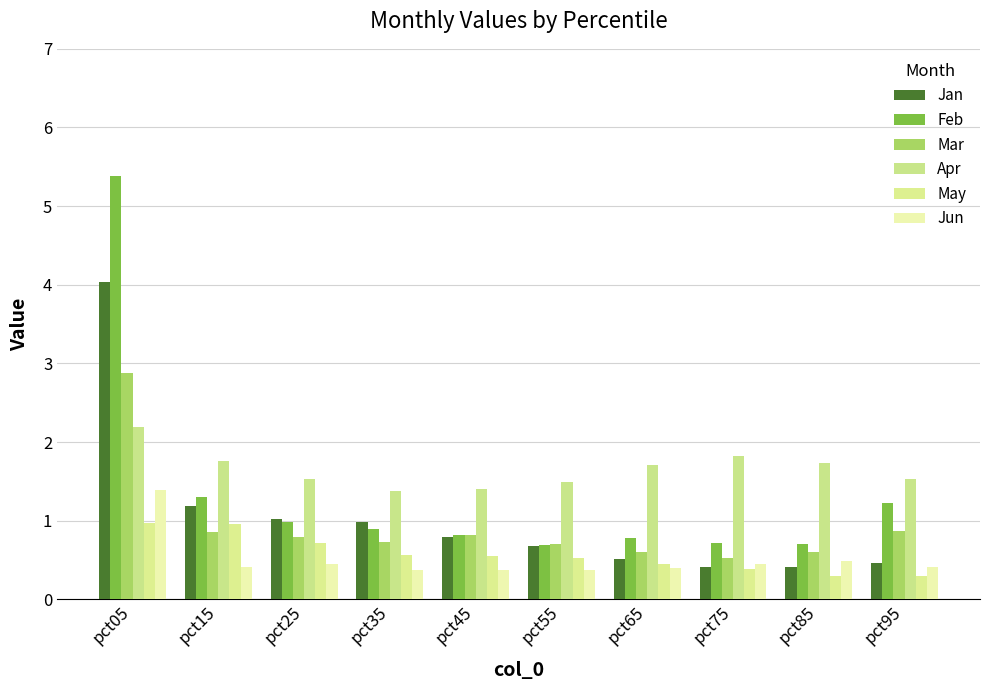

What is the highest value of the Apr series?

2.2